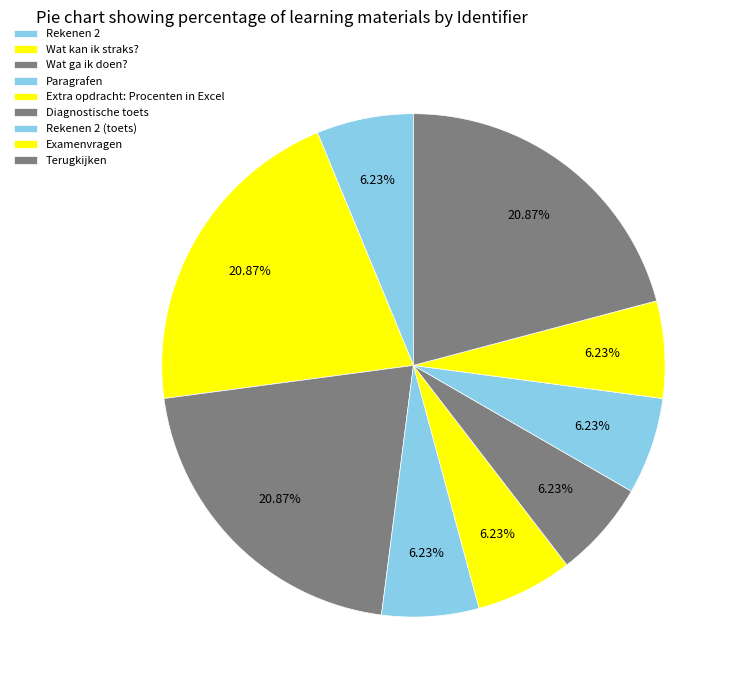

To the nearest percent, what percentage of the pie is Wat kan ik straks??

21%